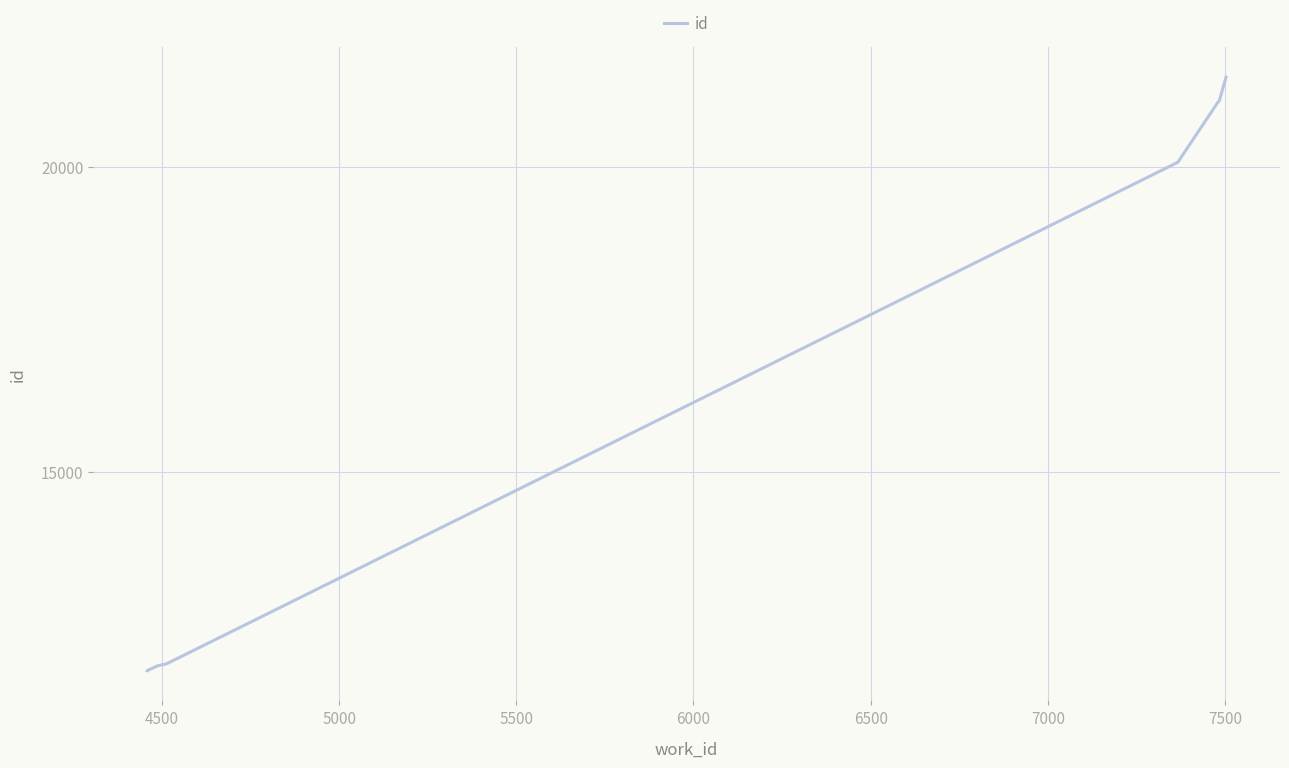

What is the difference between the maximum and second lowest values?

9726